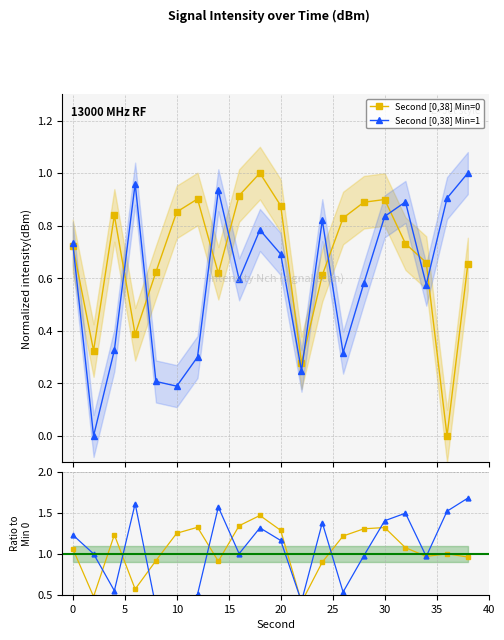

What are all the series names shown in the legend?

Second [0,38] Min=0, Second [0,38] Min=1